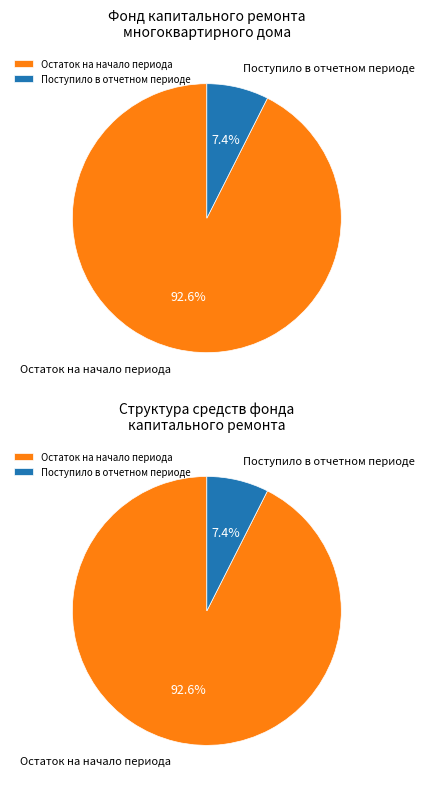

The Поступило в отчетном периоде slice represents 1% of the pie. True or false?

False